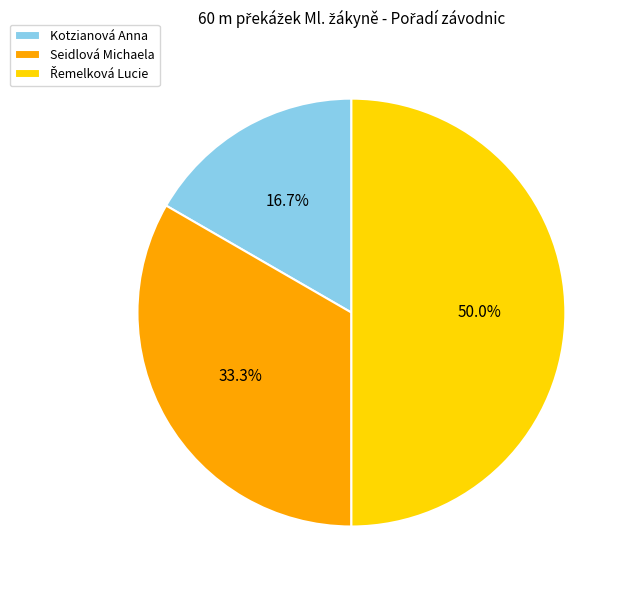

Which category has the smallest portion of the pie?

Kotzianová Anna